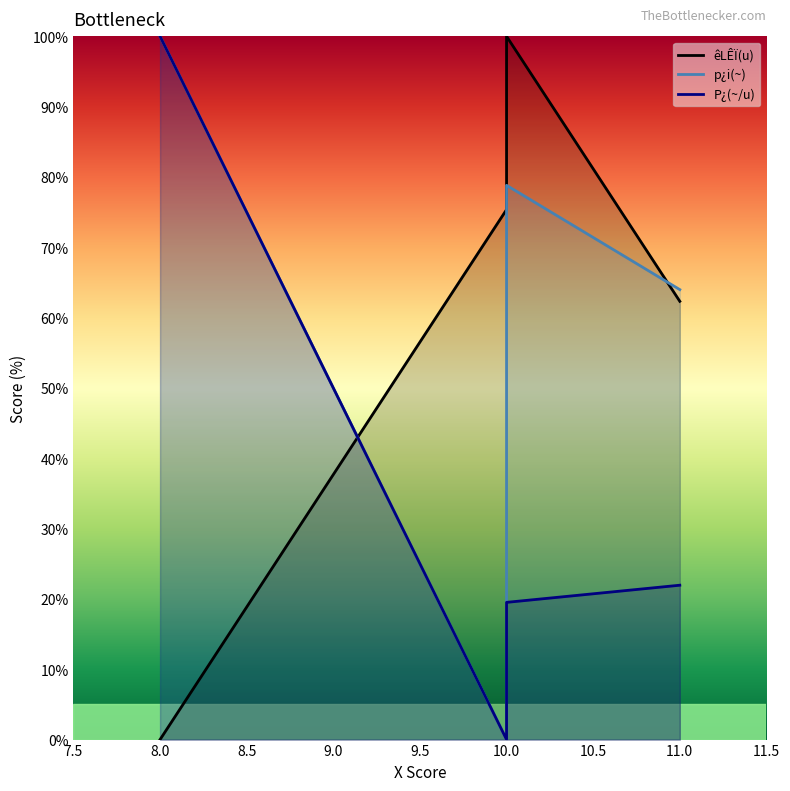

True or false: p¿i(~) and P¿(~/u) cross at least once.

False